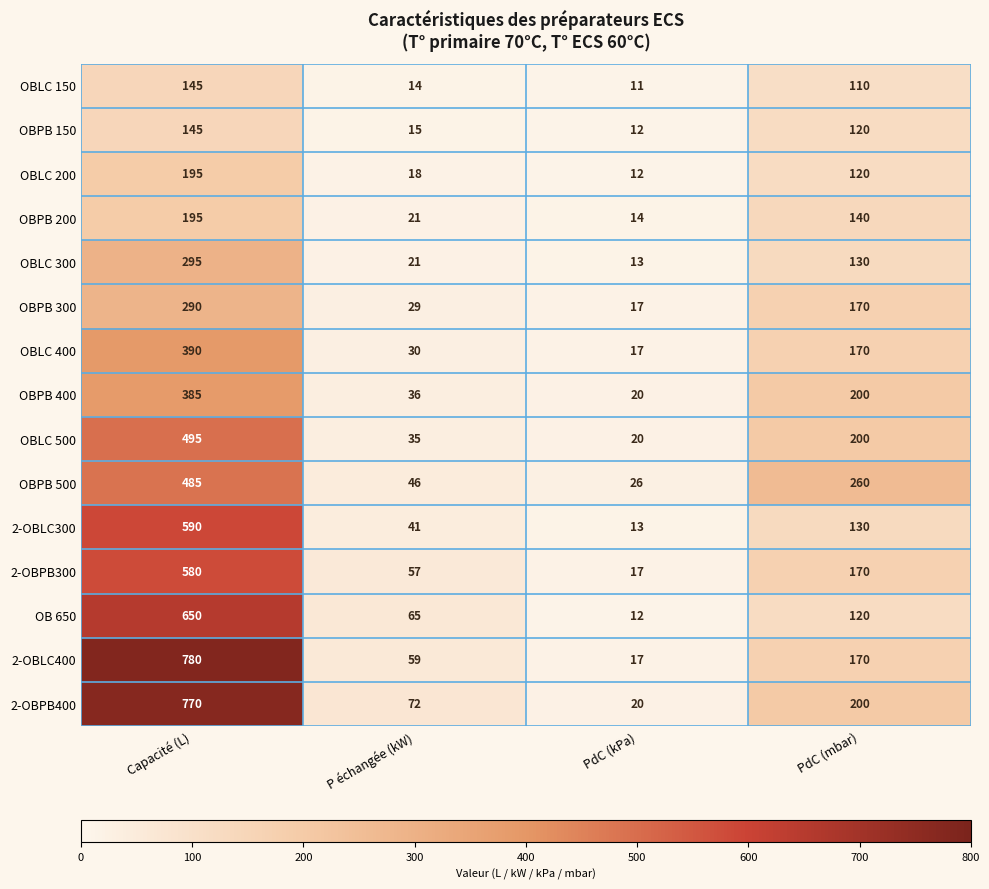

What is the minimum value for OBLC 400?

17